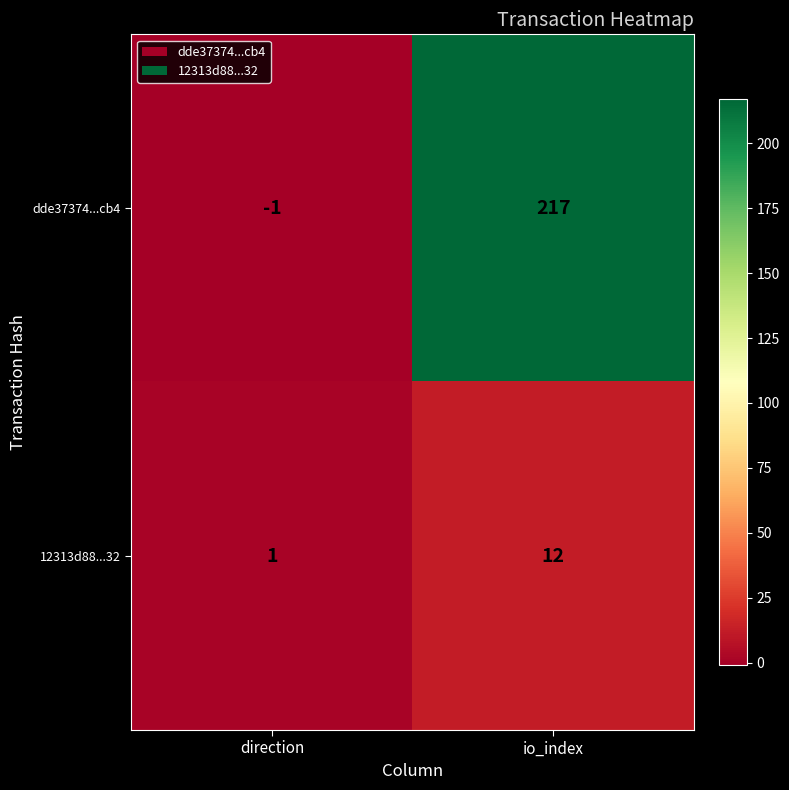

At direction, list the series in order from largest to smallest.

12313d88...32, dde37374...cb4